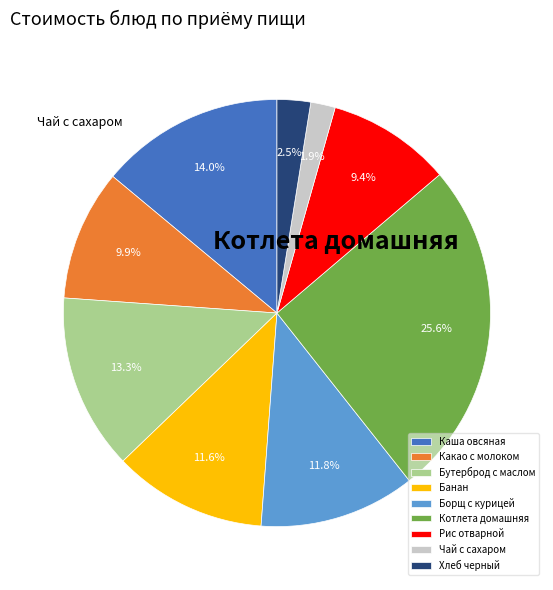

How many segments does this pie chart have?

9